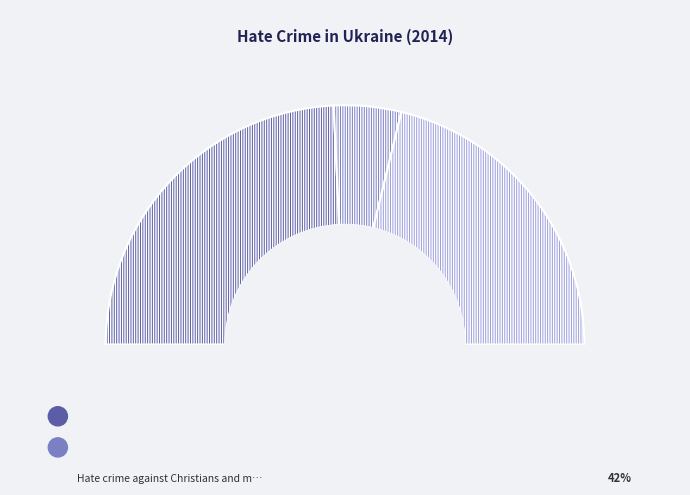

What is the smallest slice in the pie chart?

Anti-Semitic hate crime